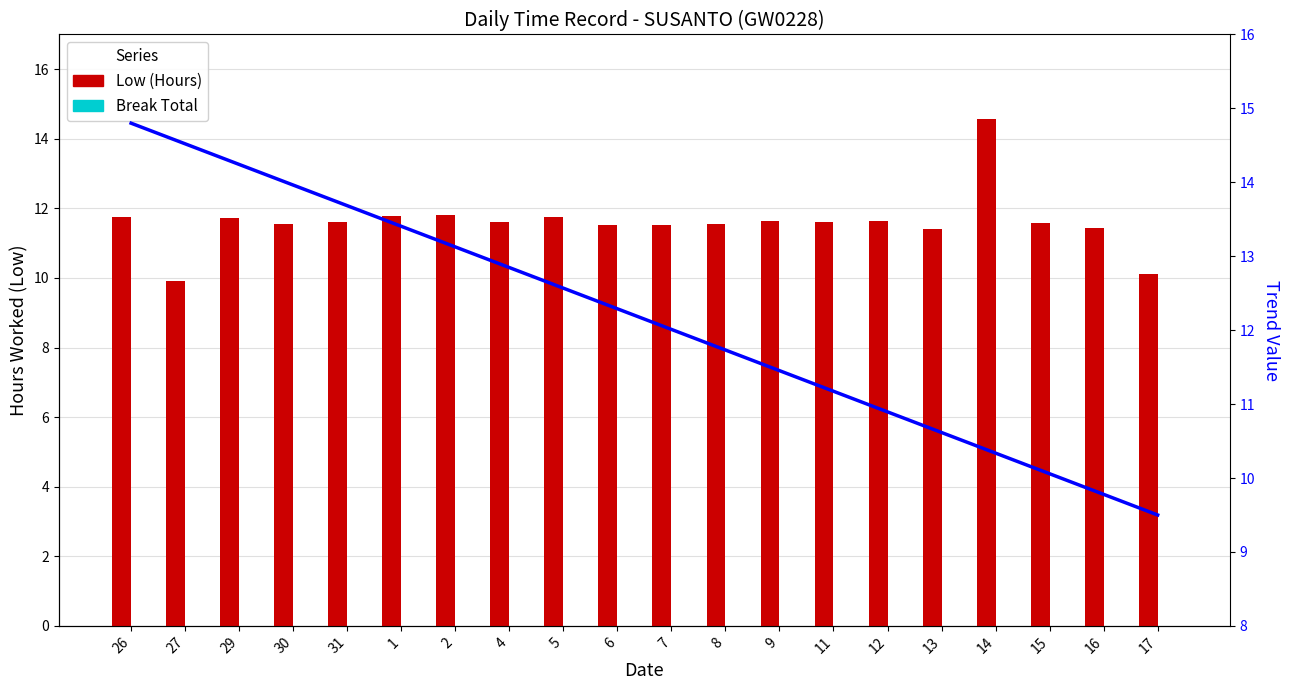

Reading left to right, what are all the values shown in this chart?

Low (Hours): 26=11.7	27=9.9	29=11.7	30=11.6	31=11.6	1=11.8	2=11.8	4=11.6	5=11.8	6=11.5	7=11.5	8=11.6	9=11.7	11=11.6	12=11.7	13=11.4	14=14.6	15=11.6	16=11.4	17=10.1
Break Total: 26=0.0	27=0.0	29=0.0	30=0.0	31=0.0	1=0.0	2=0.0	4=0.0	5=0.0	6=0.0	7=0.0	8=0.0	9=0.0	11=0.0	12=0.0	13=0.0	14=0.0	15=0.0	16=0.0	17=0.0
Trend: 26=14.8	27=14.5	29=14.2	30=14.0	31=13.7	1=13.4	2=13.1	4=12.8	5=12.6	6=12.3	7=12.0	8=11.7	9=11.5	11=11.2	12=10.9	13=10.6	14=10.3	15=10.1	16=9.8	17=9.5